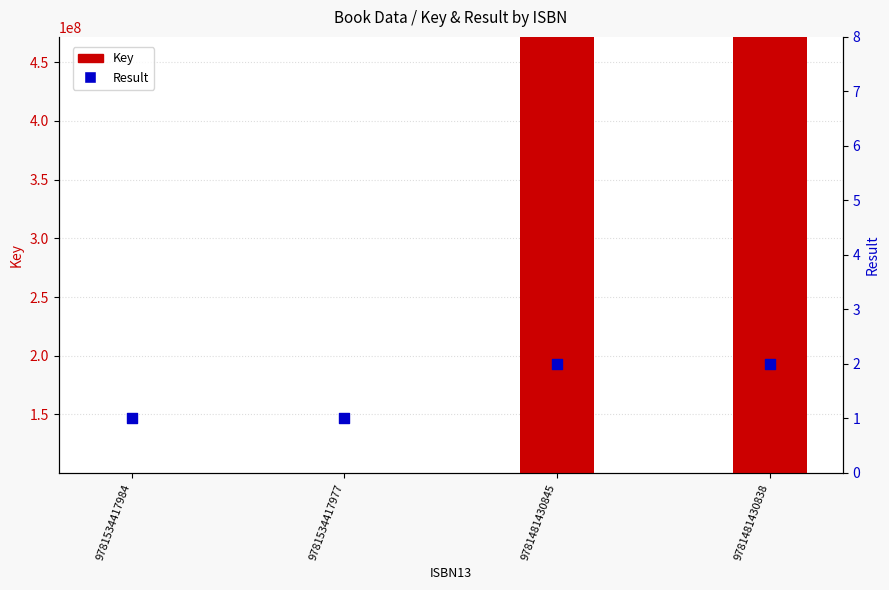

At how many categories does at least one series exceed 371520589?

2